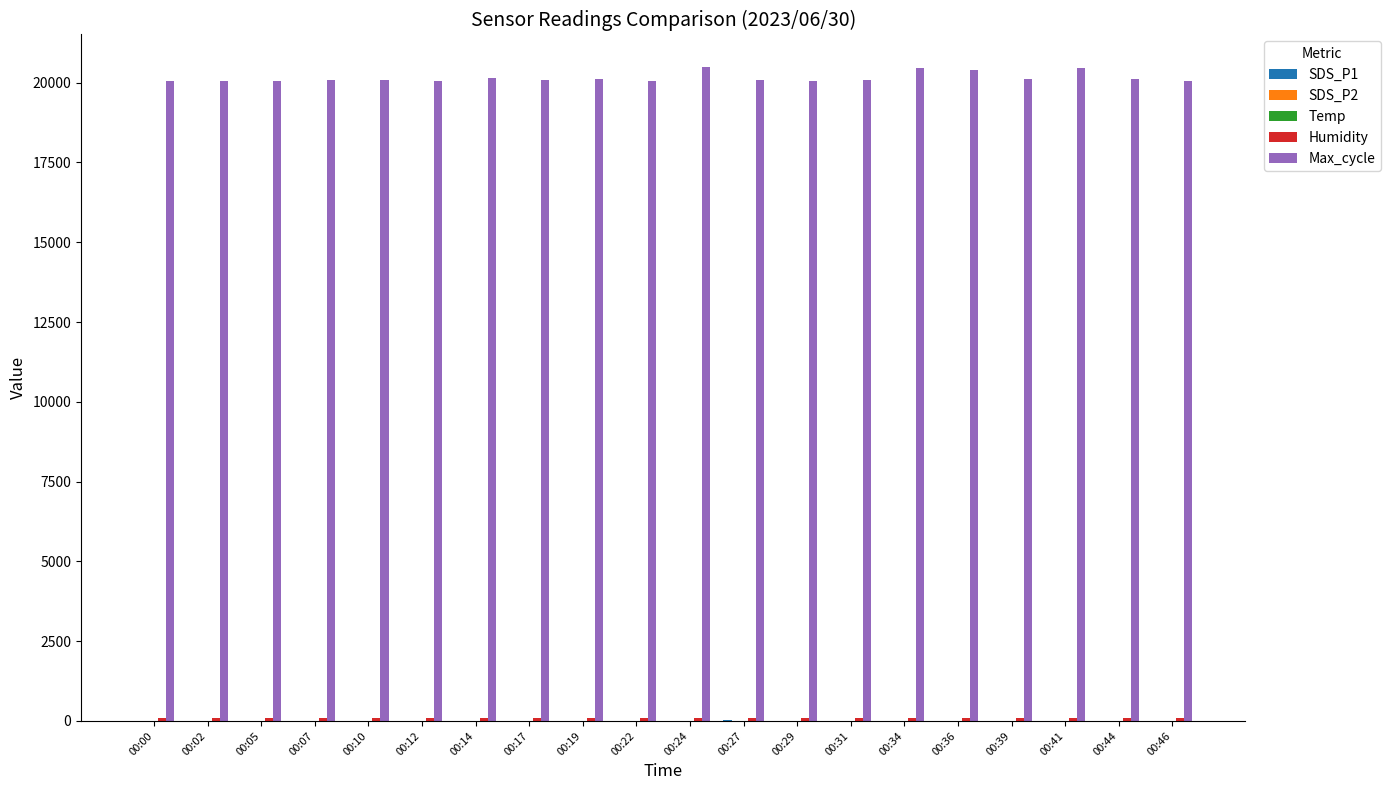

Which series has the largest total across all categories?

Max_cycle